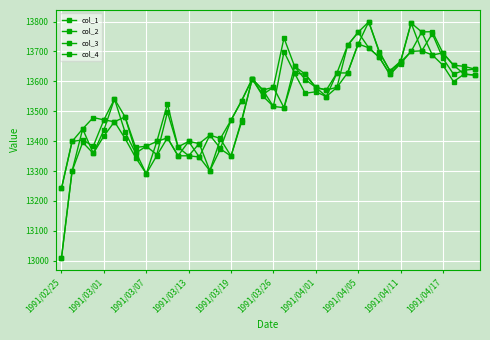

How many lines are shown in the chart?

4